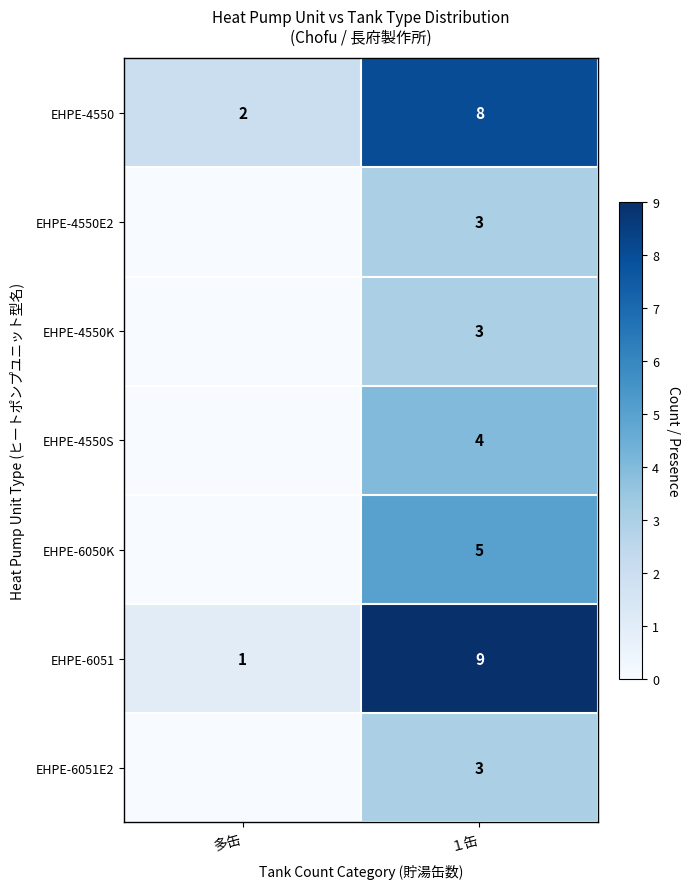

Is it true that EHPE-4550 equals 0 at 多缶?

False